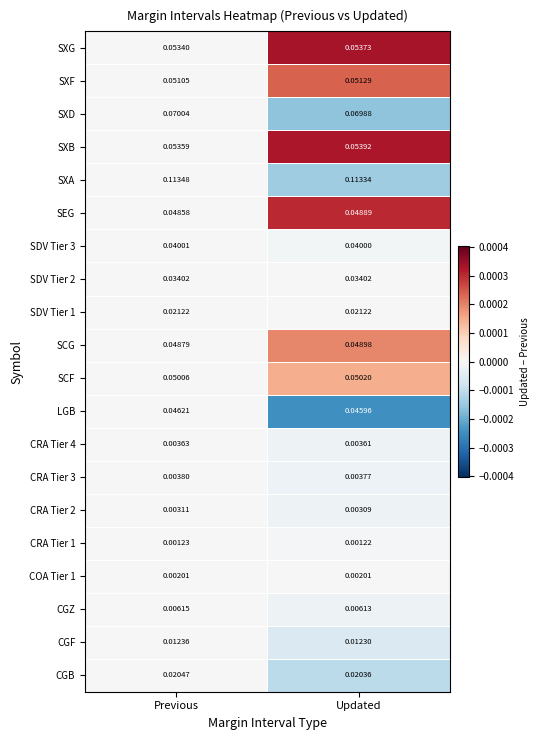

At which category is the sum across all series the highest?

Updated